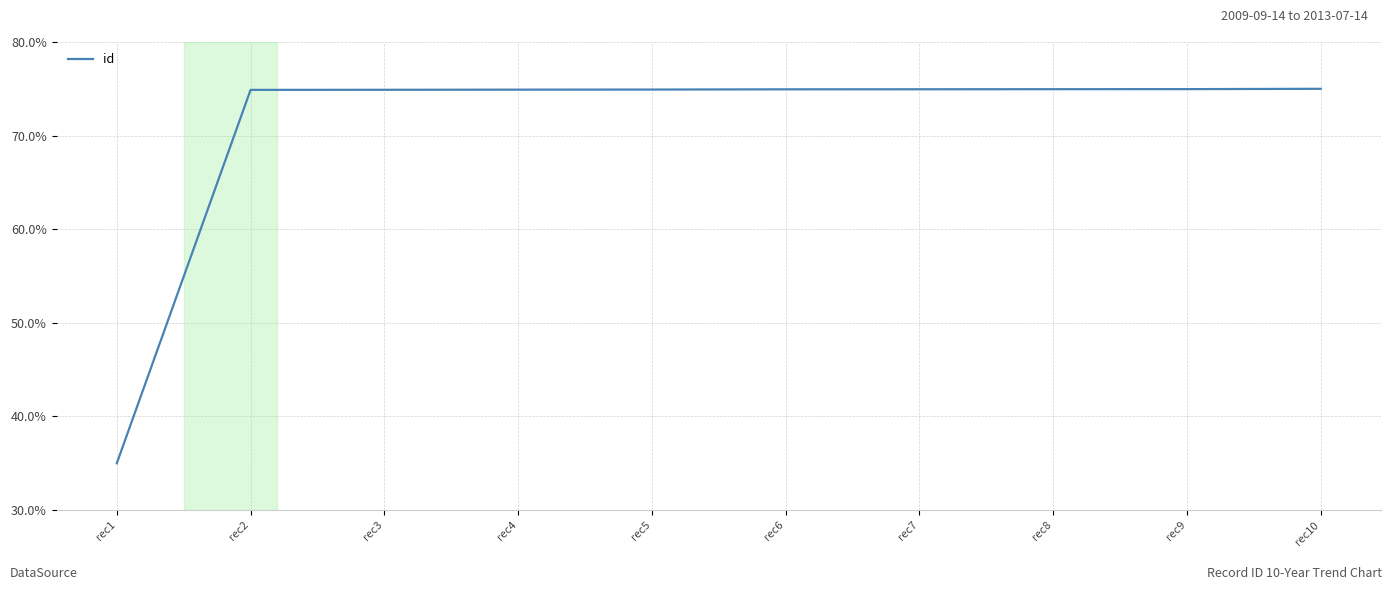

The chart shows a value of 0.3 at rec9. True or false?

False